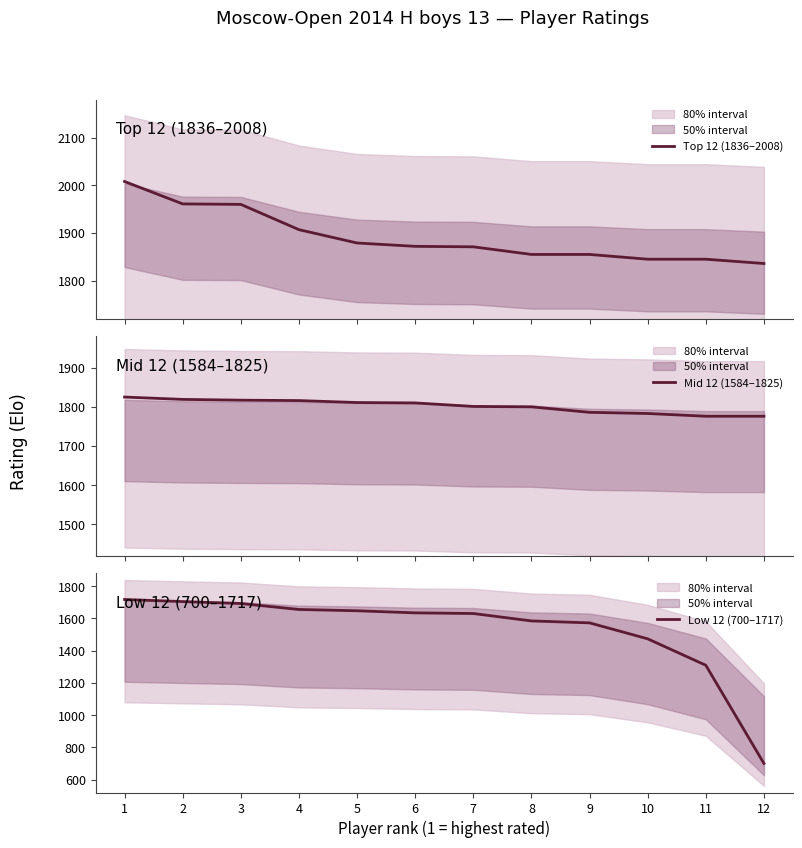

True or false: Mid 12 (1584–1825) has more than 1 interior local peaks.

False